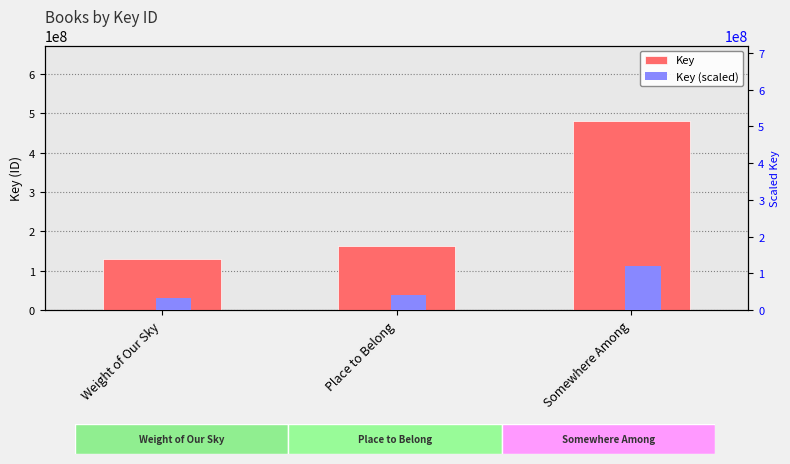

What is the minimum value shown in the chart?

32385858.0